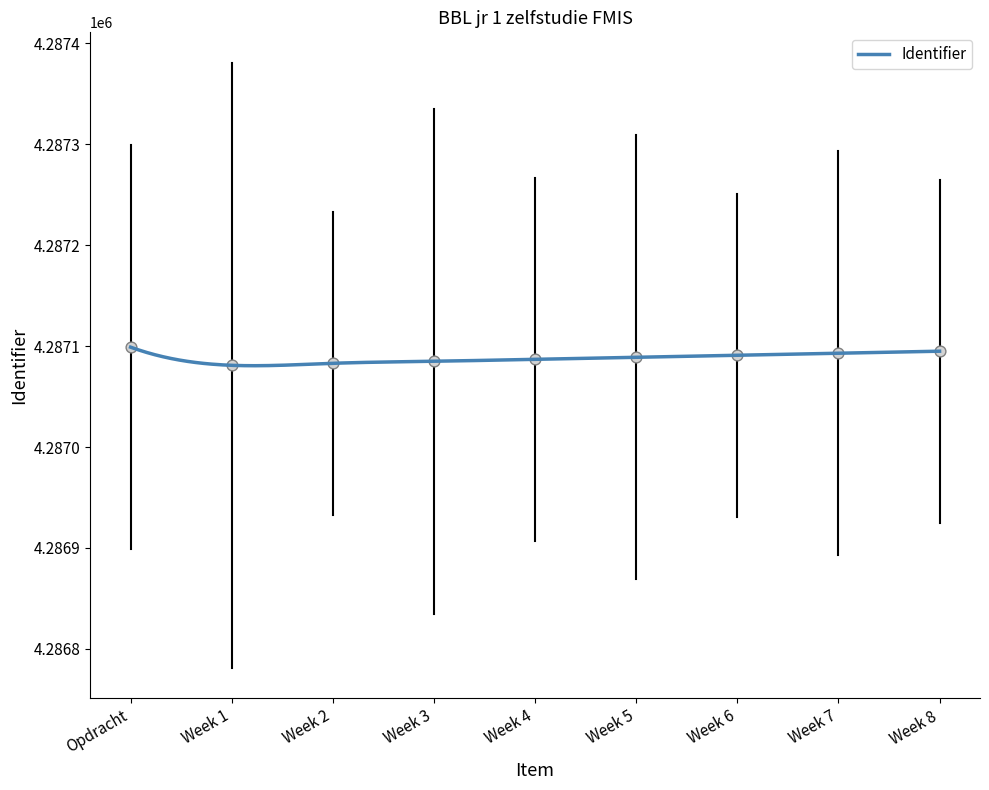

Approximately how many times larger is the value at Week 6 compared to Week 7?

1.0